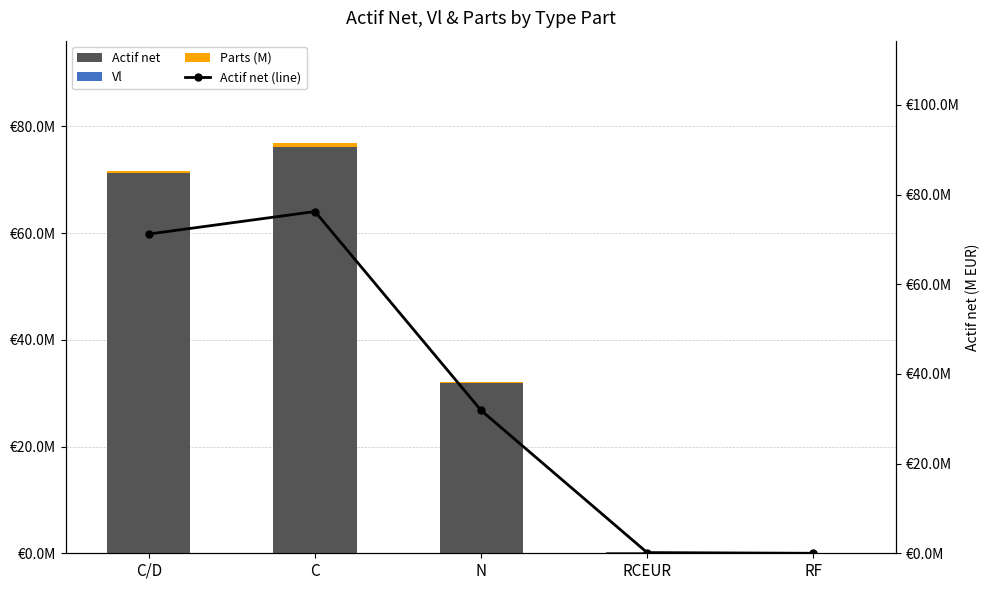

Reading left to right, extract all data points from this chart.

Actif net: C/D=71.2	C=76.2	N=31.9	RCEUR=0.2	RF=0.0
Vl: C/D=0.0	C=0.0	N=0.0	RCEUR=0.0	RF=0.0
Parts (M): C/D=0.4	C=0.6	N=0.3	RCEUR=0.0	RF=0.0
Actif net (line): C/D=71.2	C=76.2	N=31.9	RCEUR=0.2	RF=0.0